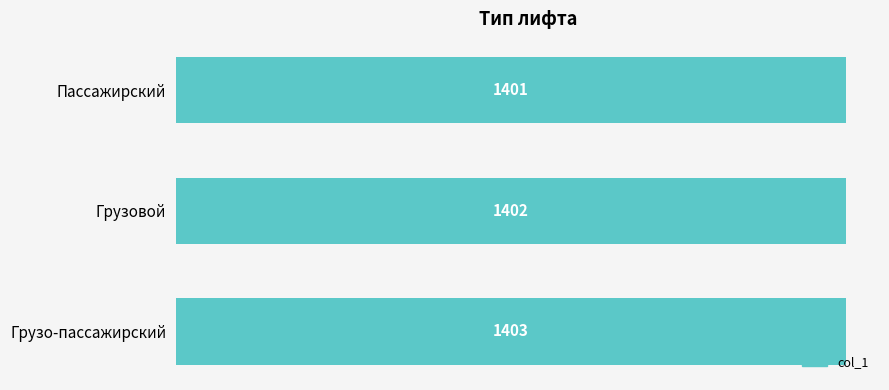

Are the bars horizontal?

Yes